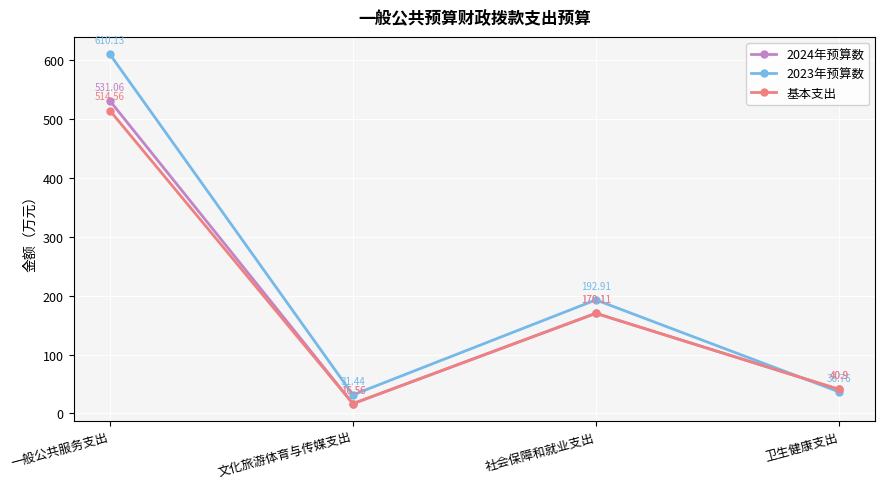

What is the average value of the 基本支出 series?

185.5